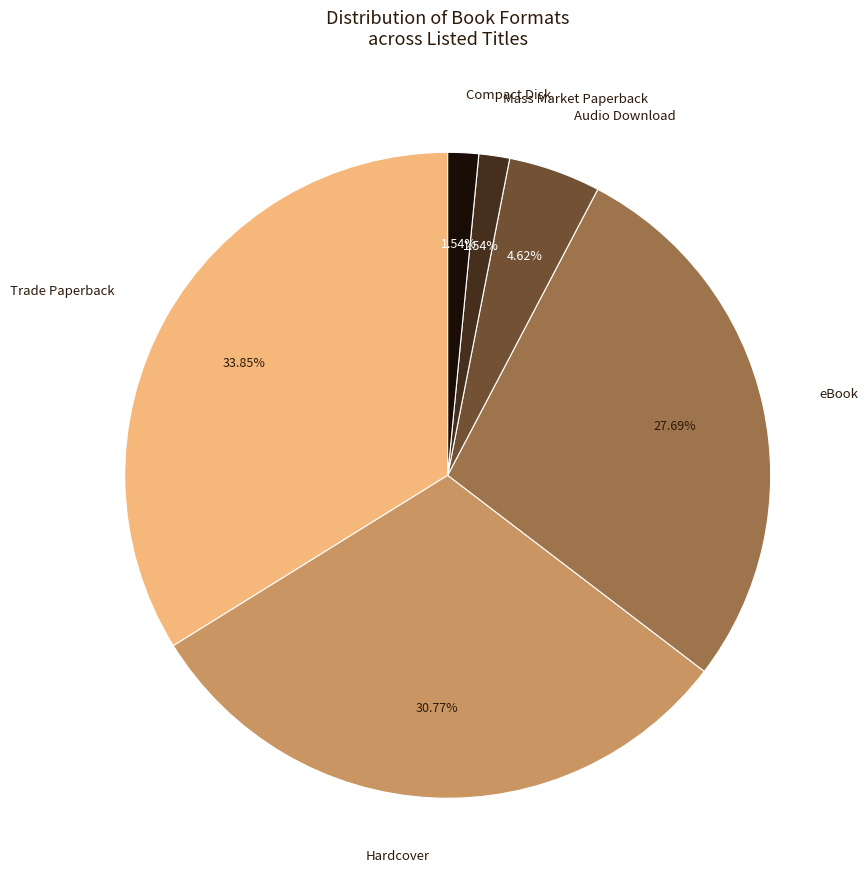

Does any single category account for the majority?

No